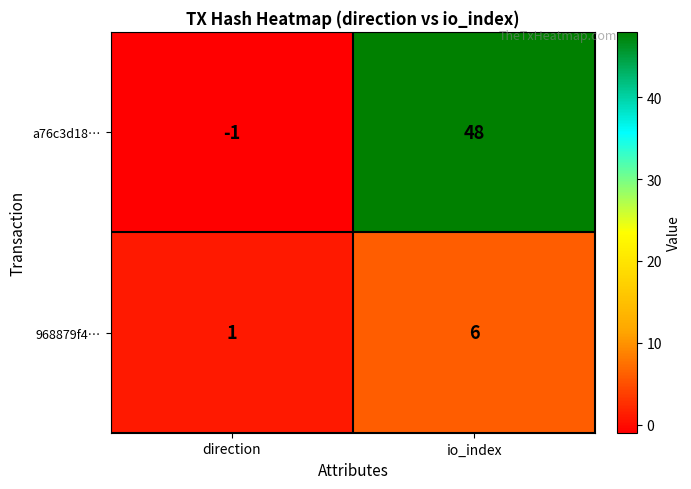

List the series in order of their peak value, highest first.

a76c3d18…, 968879f4…